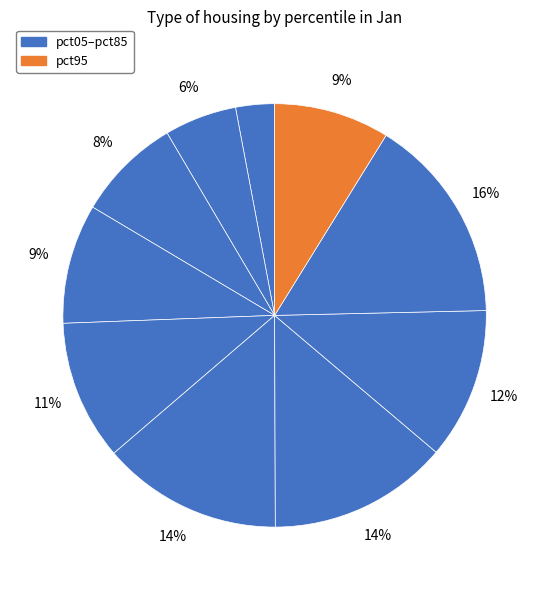

How many slices are in this pie chart?

10